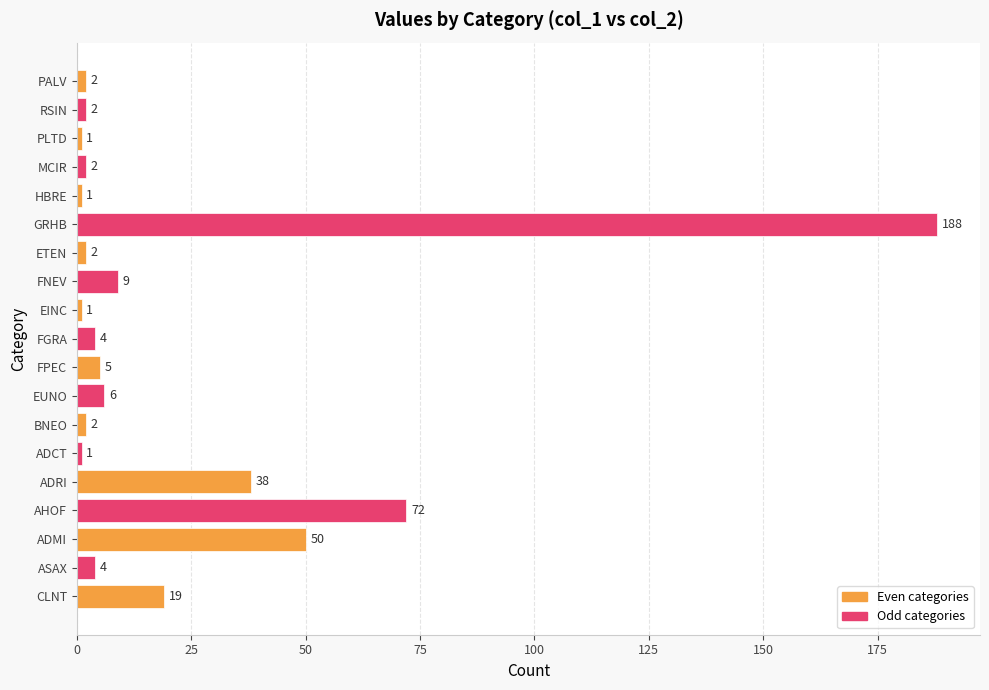

What is the change in value from AHOF to ETEN?

-70